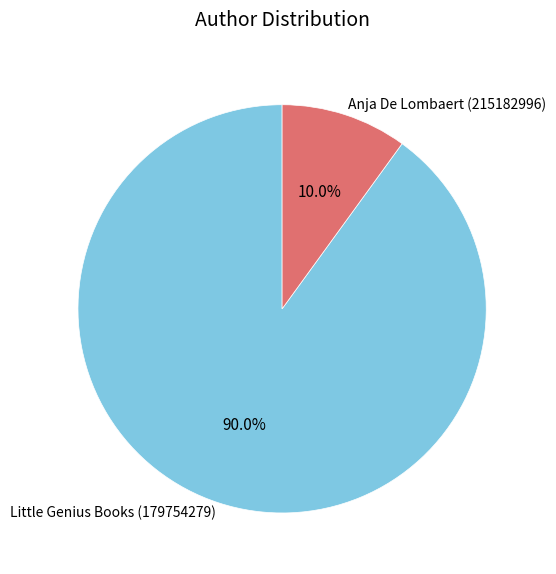

Is it true that Little Genius Books (179754279) is 90% of the pie?

True